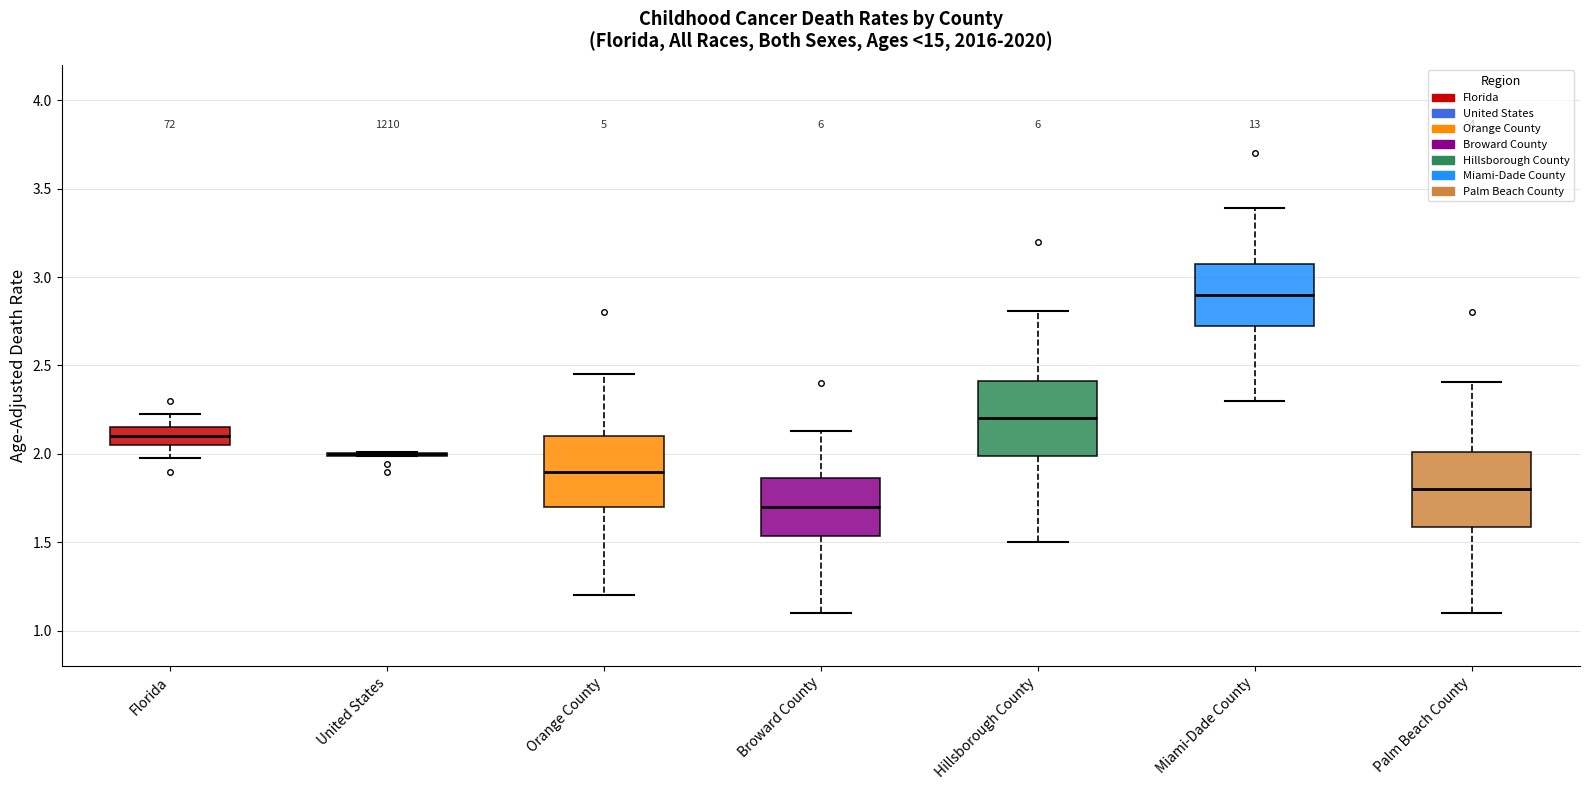

Reading left to right, read every box against the y-axis: the position of its median line, the range the box covers, and the ends of its whiskers. The values are not printed on the chart, so give them approximately, as read against the axis.

Florida: median 2.10, box 2.05 to 2.15, whiskers 2.00 to 2.25
United States: box collapsed to a line at 2.00, whiskers 2.00 to 2.00
Orange County: median 1.90, box 1.70 to 2.10, whiskers 1.20 to 2.45
Broward County: median 1.70, box 1.55 to 1.85, whiskers 1.10 to 2.15
Hillsborough County: median 2.20, box 2.00 to 2.40, whiskers 1.50 to 2.80
Miami-Dade County: median 2.90, box 2.75 to 3.10, whiskers 2.30 to 3.40
Palm Beach County: median 1.80, box 1.60 to 2.00, whiskers 1.10 to 2.40